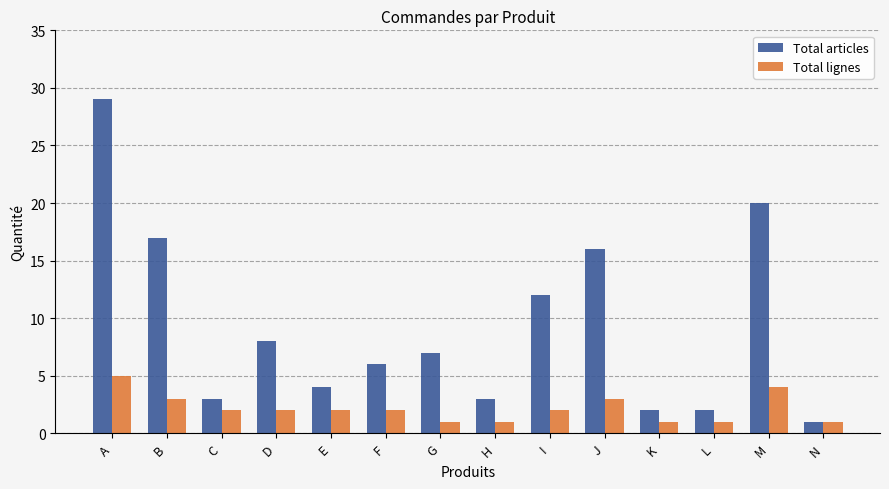

What is the average value of the Total articles series?

9